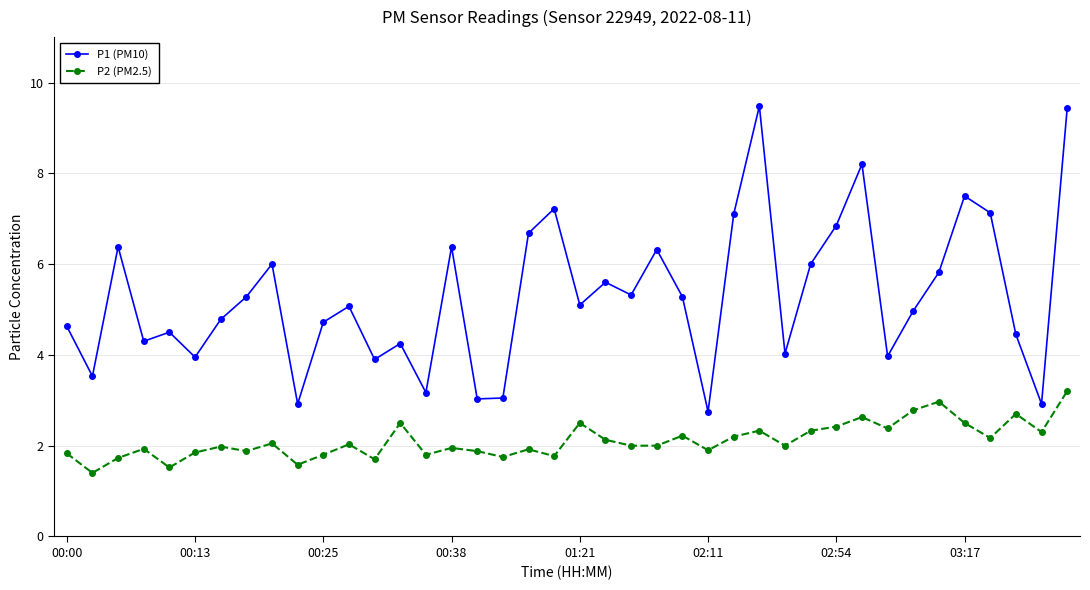

True or false: P2 (PM2.5) has more than 1 interior local peaks.

True